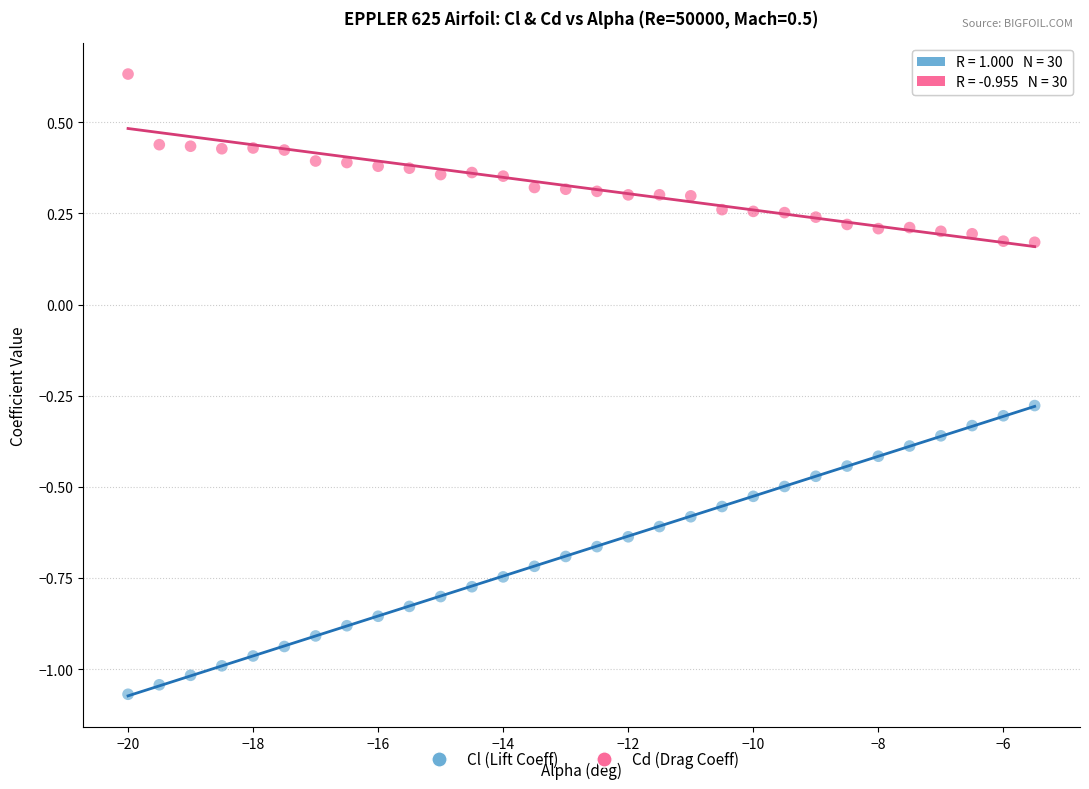

Across all data points, what is the range of Y values (max minus min)?

1.7